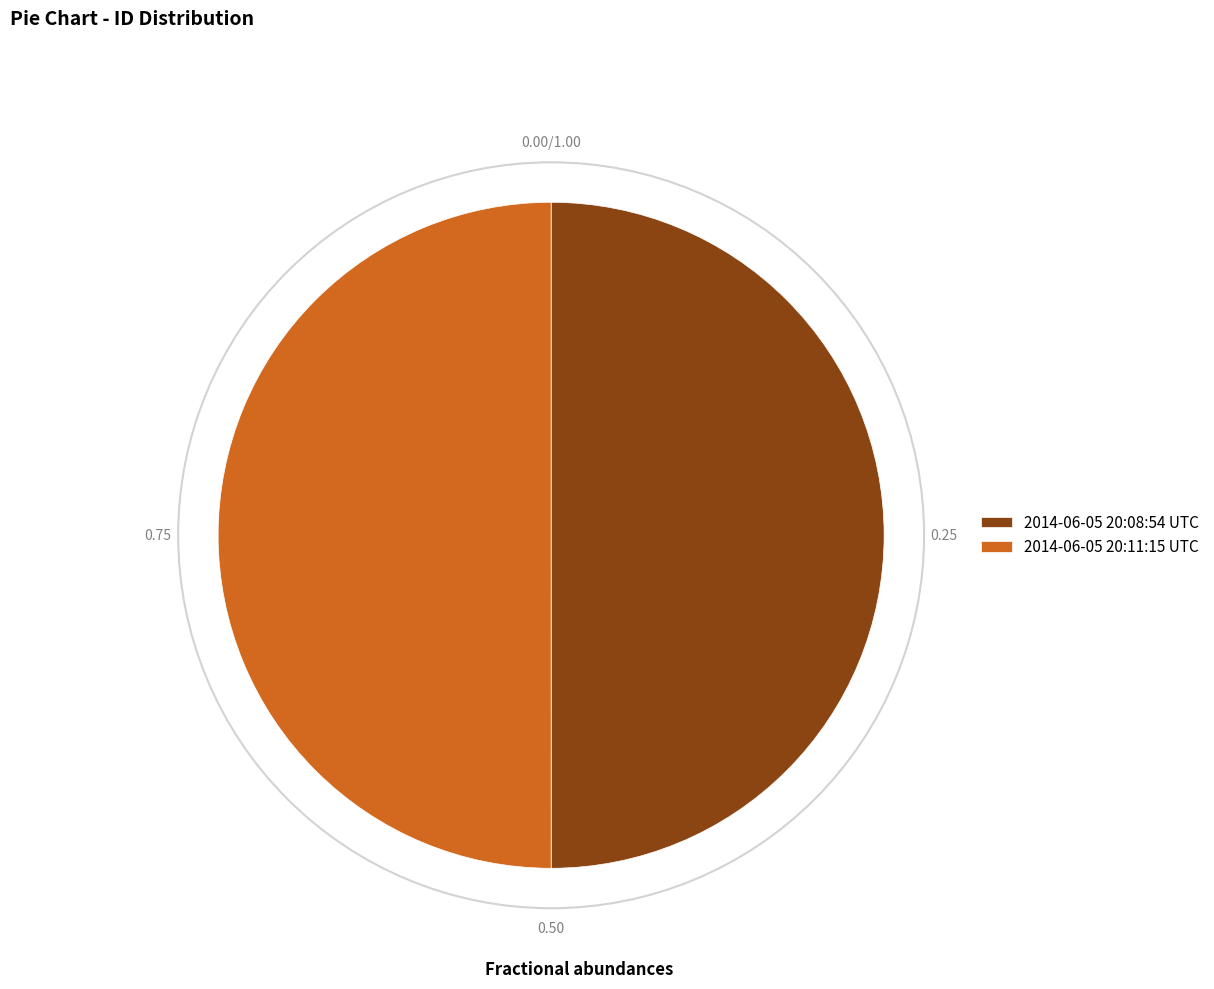

The 2014-06-05 20:11:15 UTC slice represents 50% of the pie. True or false?

True